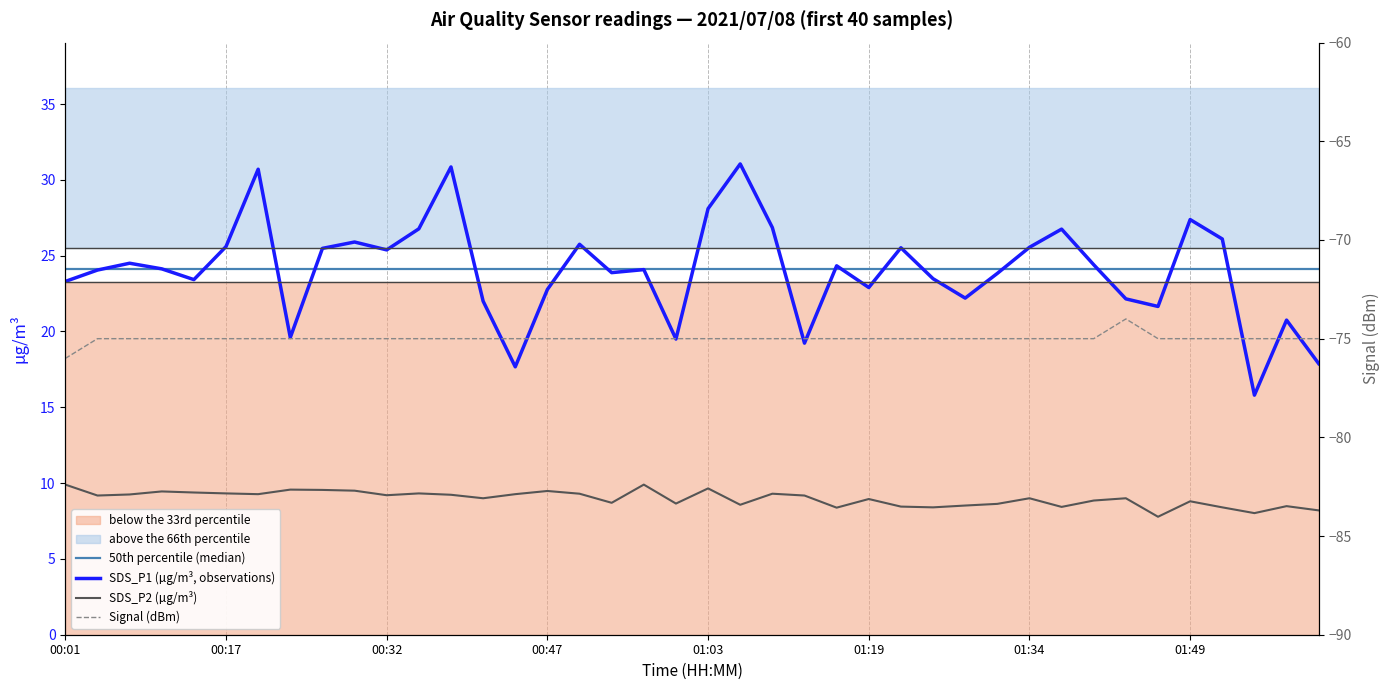

Which series has the largest total across all categories?

50th percentile (median)